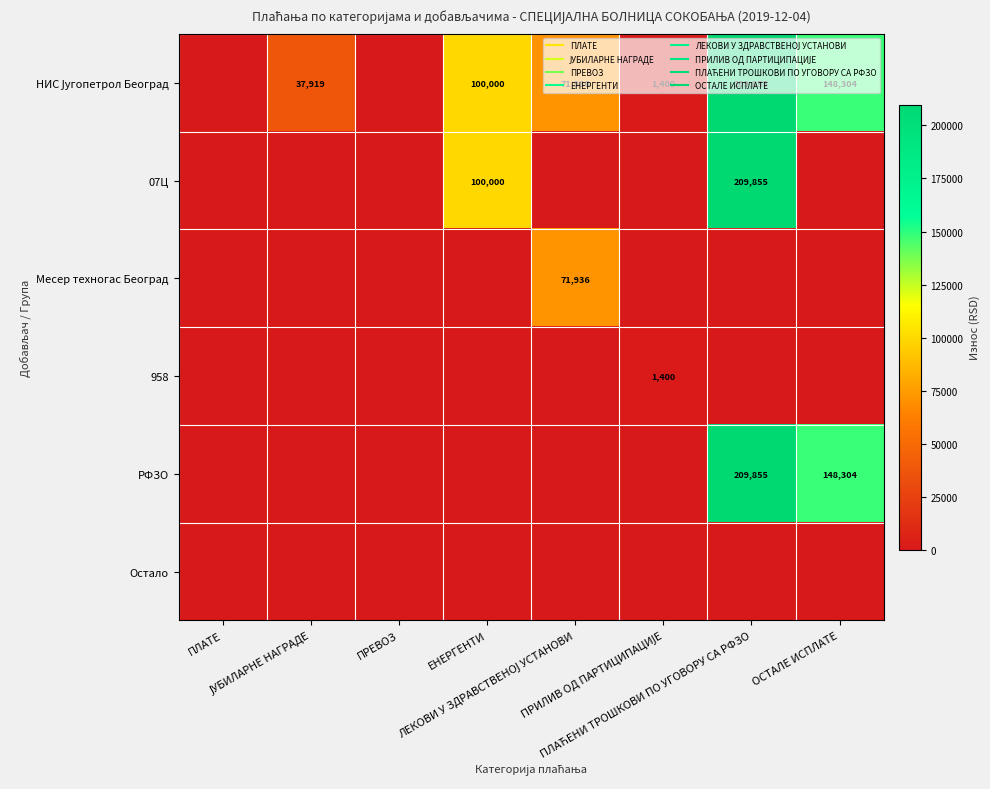

How many data points does each series have?

8